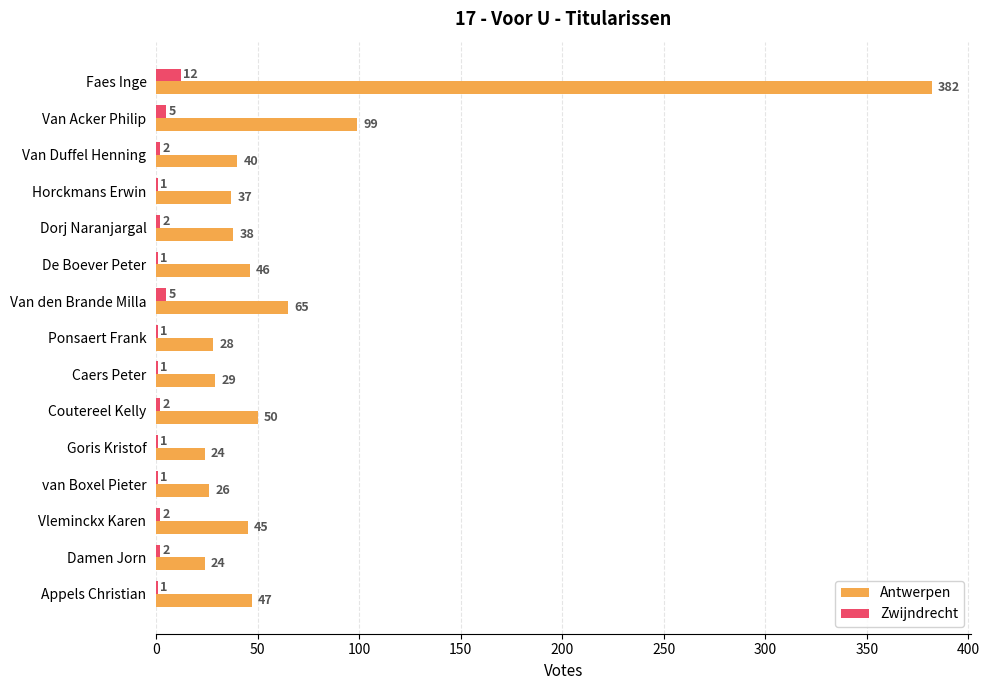

The Antwerpen series shows 58 at Horckmans Erwin. True or false?

False